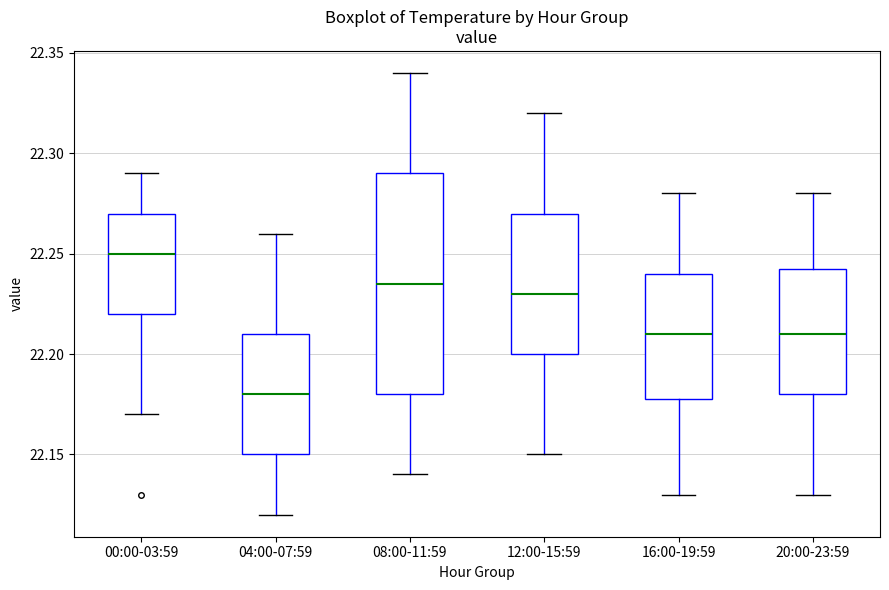

Which box's median line is the lowest?

04:00-07:59